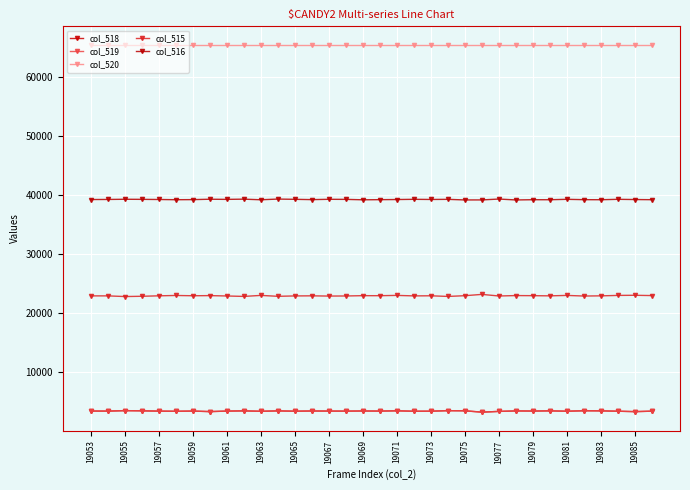

Which series has the largest range (max minus min)?

col_515